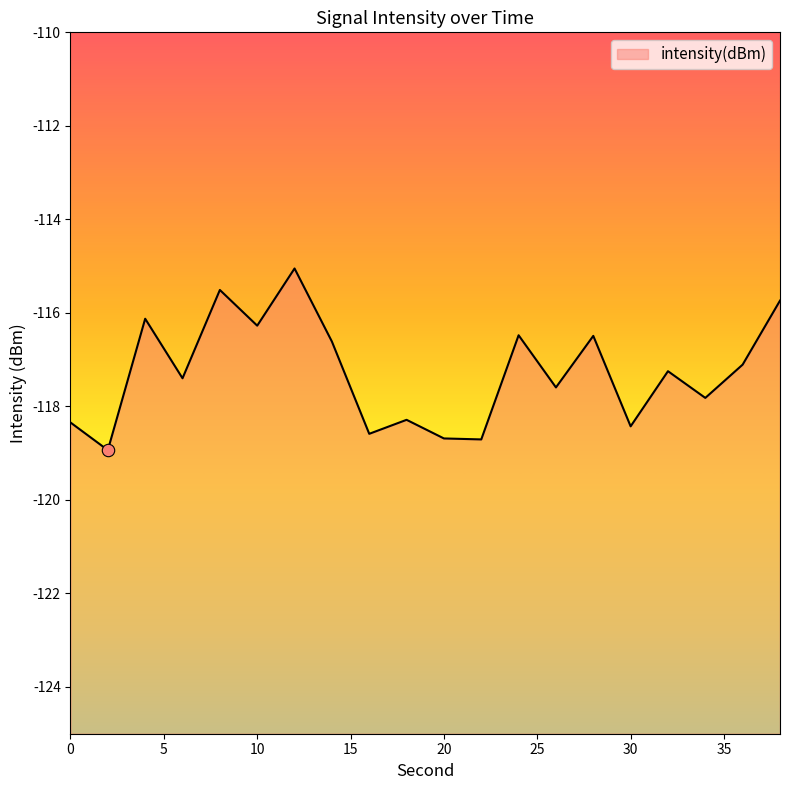

Between 32 and 0, which is larger?

32